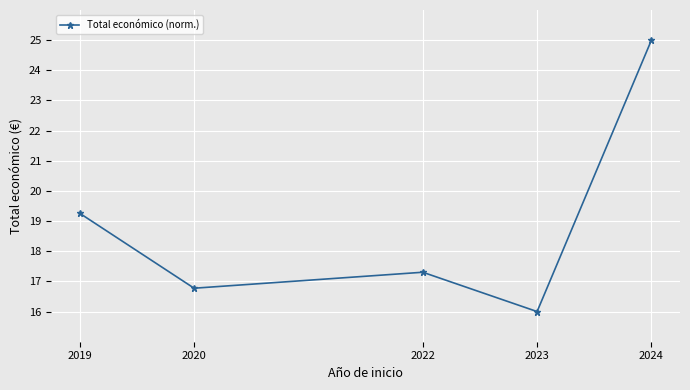

List the labels in order of value, largest first.

2024, 2019, 2022, 2020, 2023